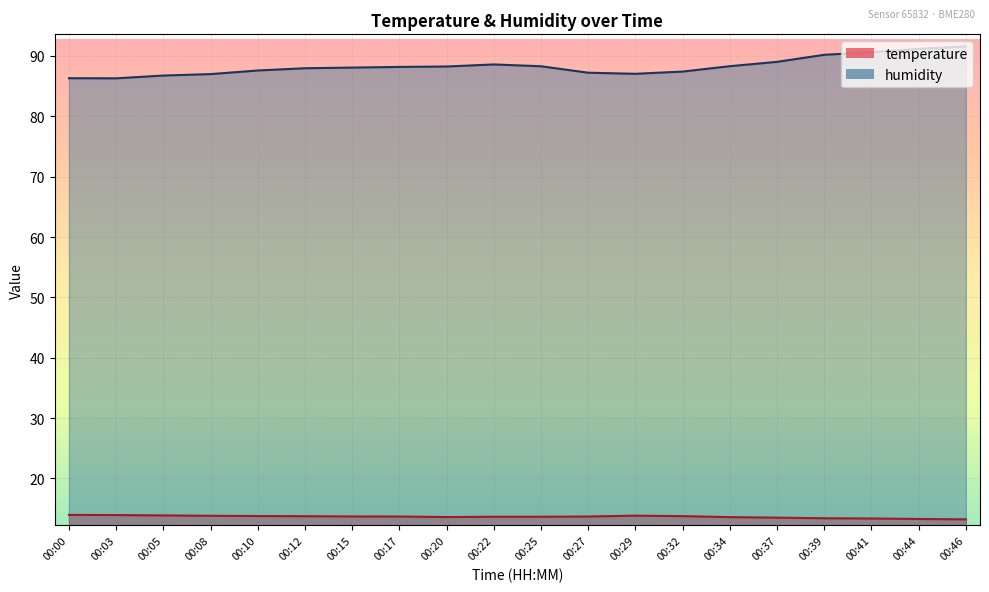

Where is the first local minimum for temperature?

00:20